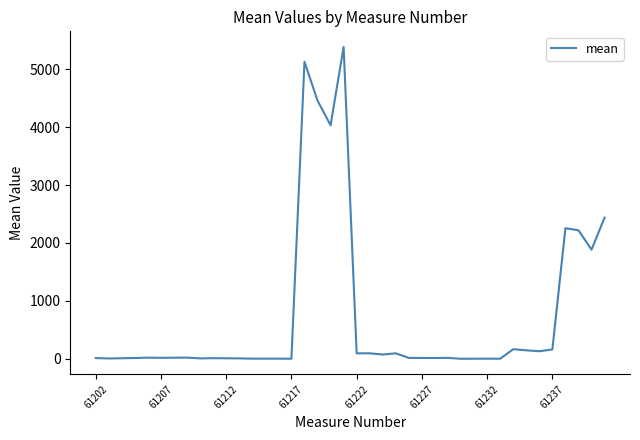

What is the greatest value displayed?

5384.0